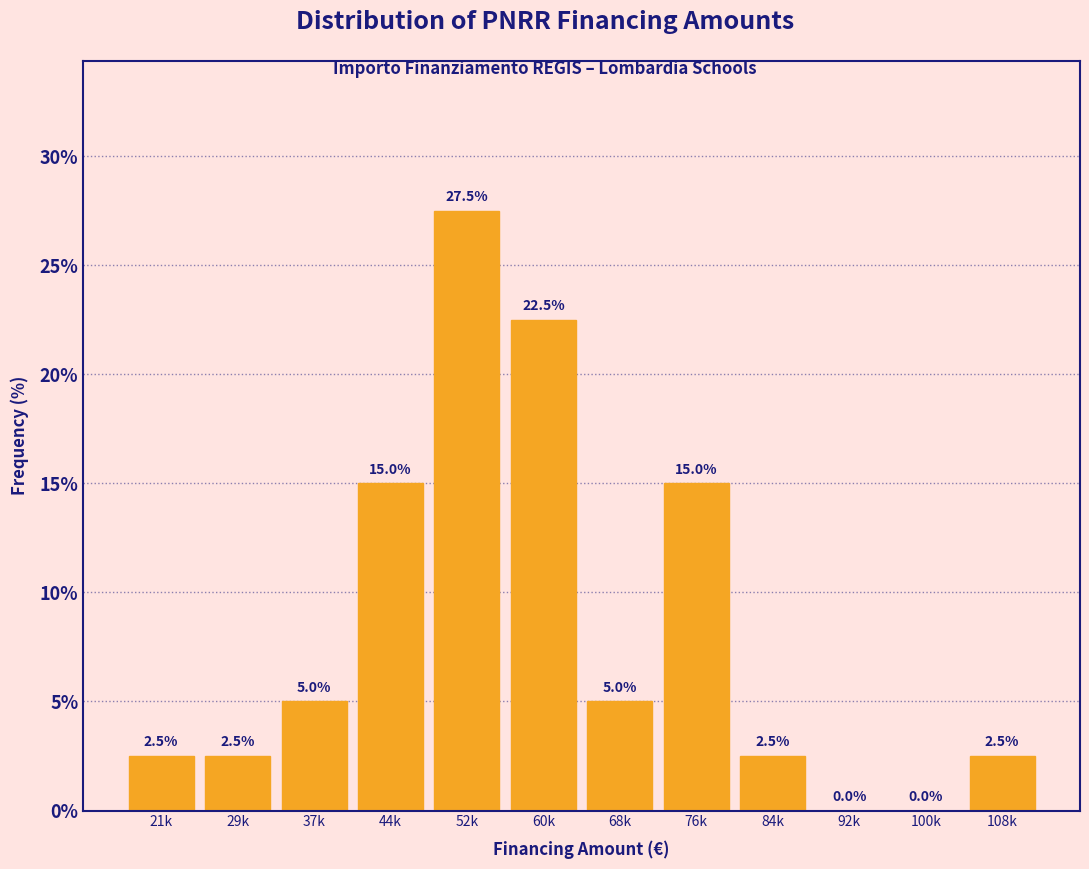

Reading right to left, transcribe all the data shown in this chart.

108k=2.5	100k=0.0	92k=0.0	84k=2.5	76k=15.0	68k=5.0	60k=22.5	52k=27.5	44k=15.0	37k=5.0	29k=2.5	21k=2.5